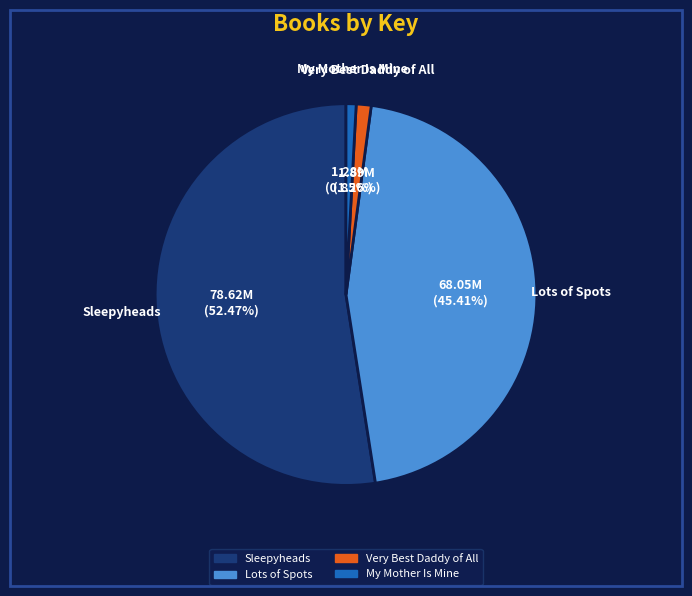

True or false: Sleepyheads accounts for 52% of the total.

True